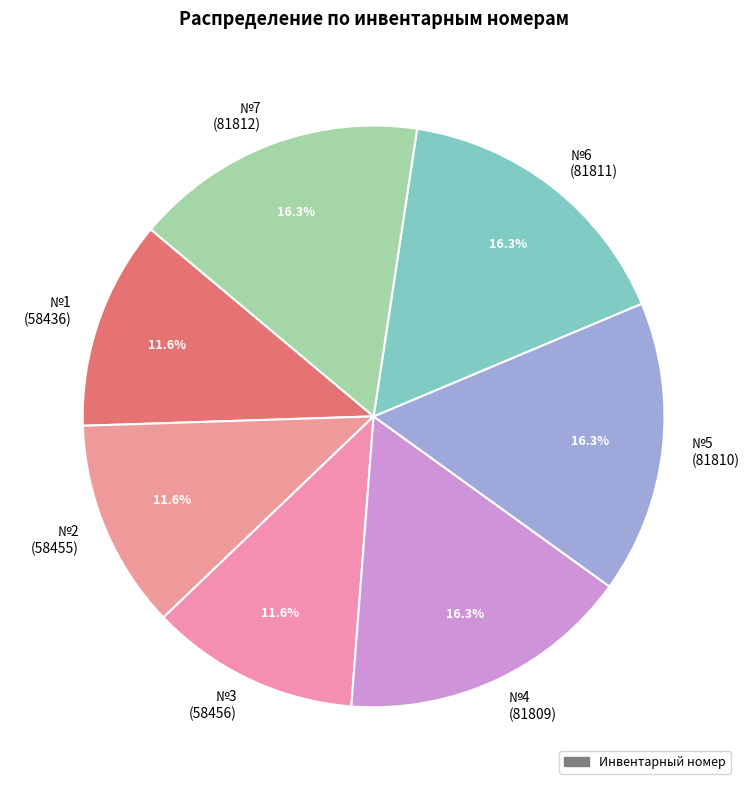

What percentage do №4 (81809) and №6 (81811) together represent?

32.6%